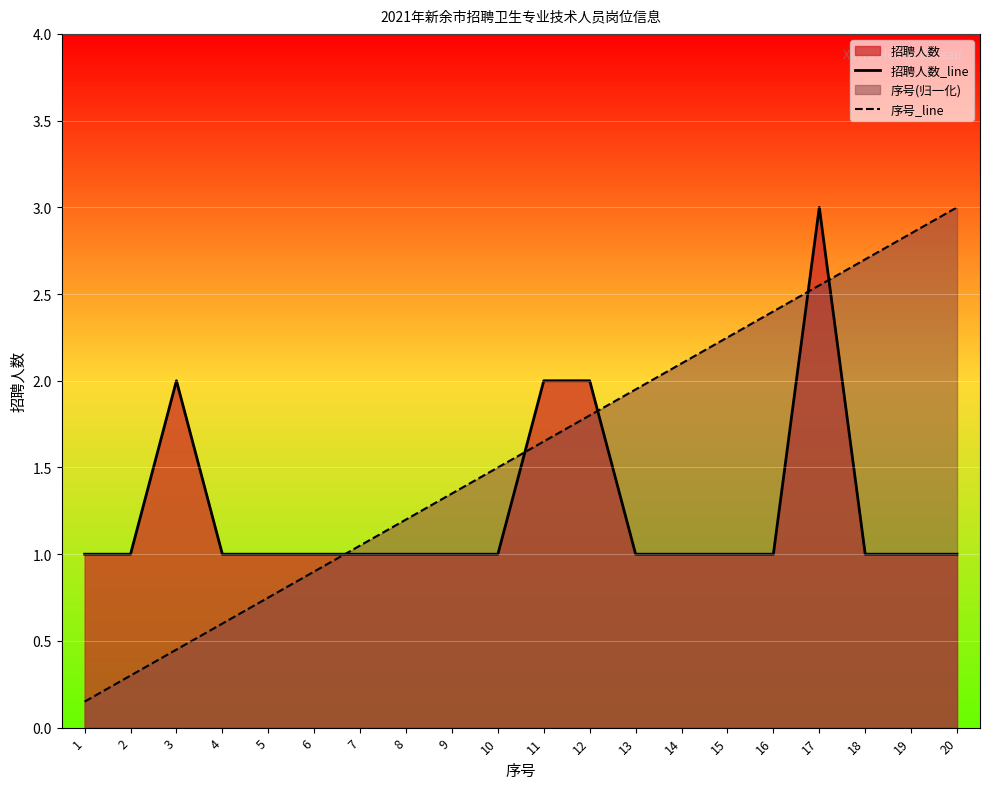

True or false: 招聘人数_line has a value of 5.3 at 17.

False